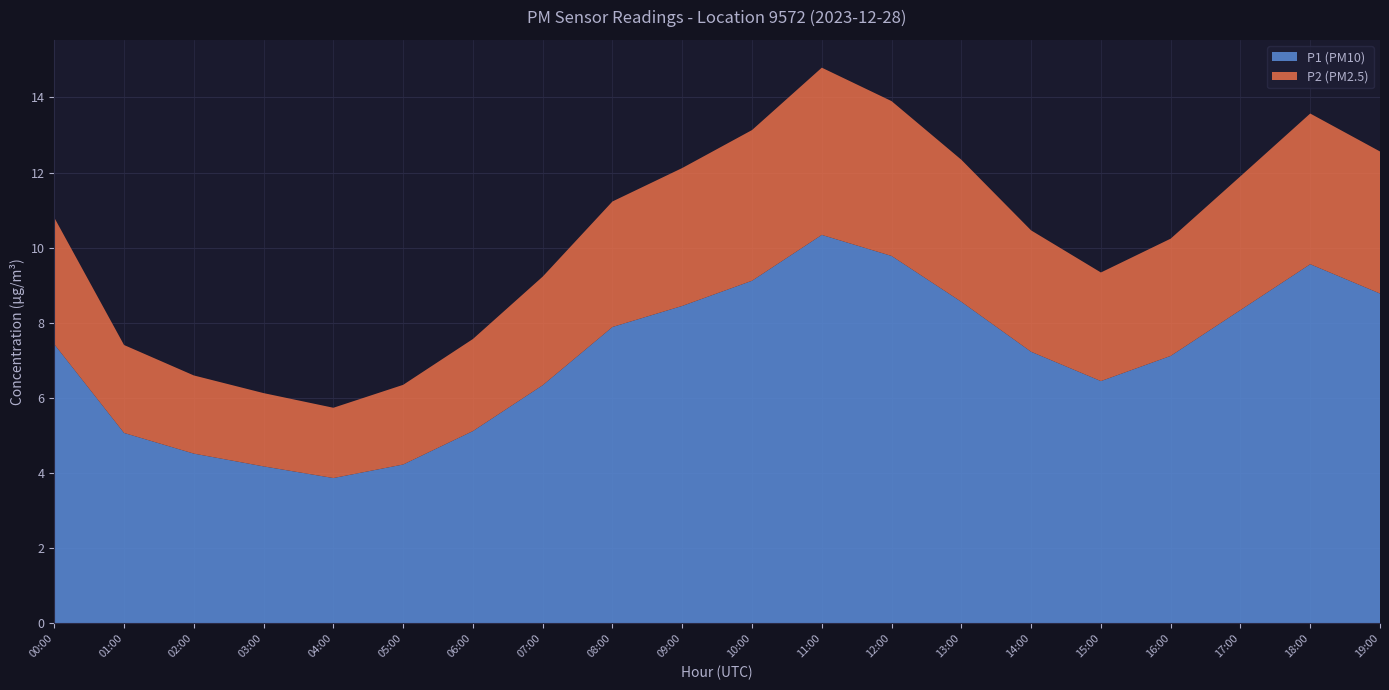

The value of P1 (PM10) at 06:00 is 5.1. True or false?

True